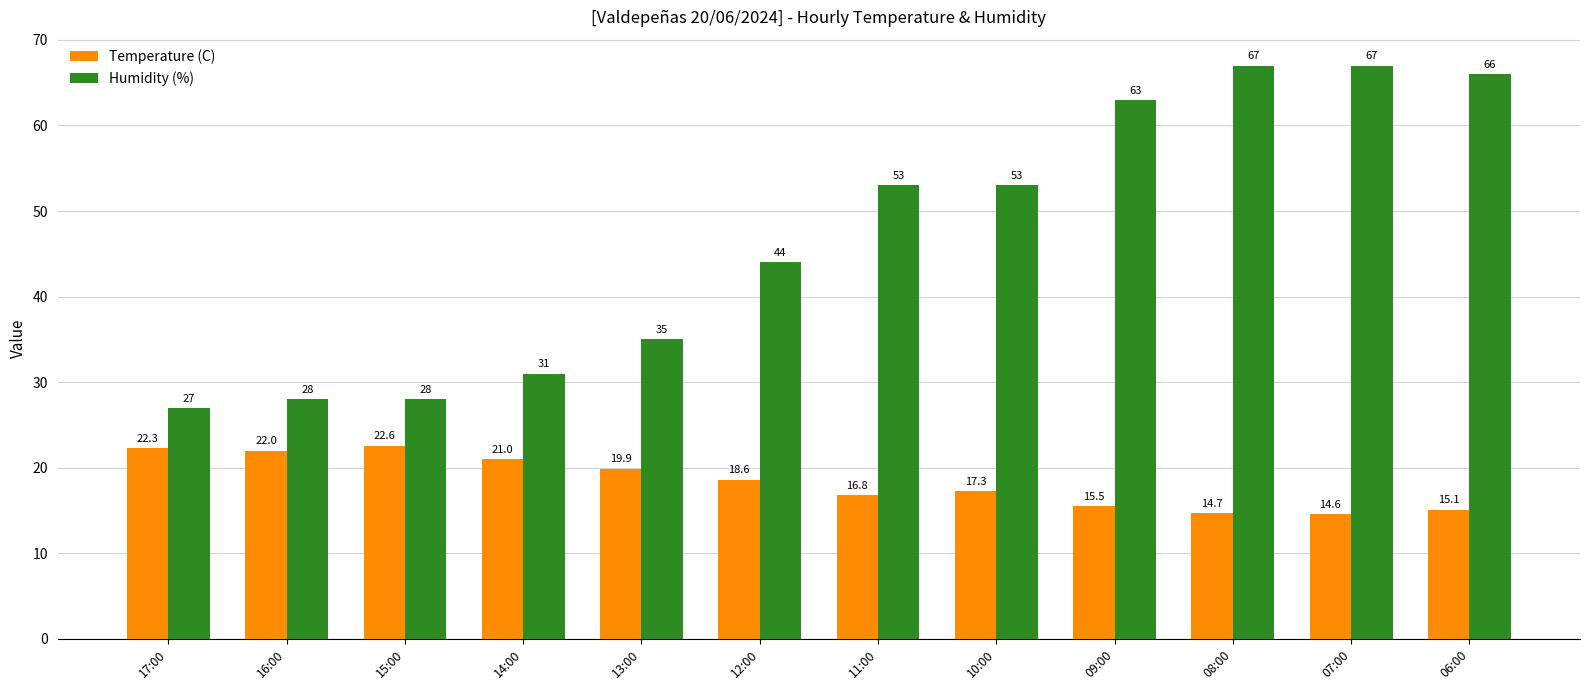

How many values in the Temperature (C) series are below 18?

6